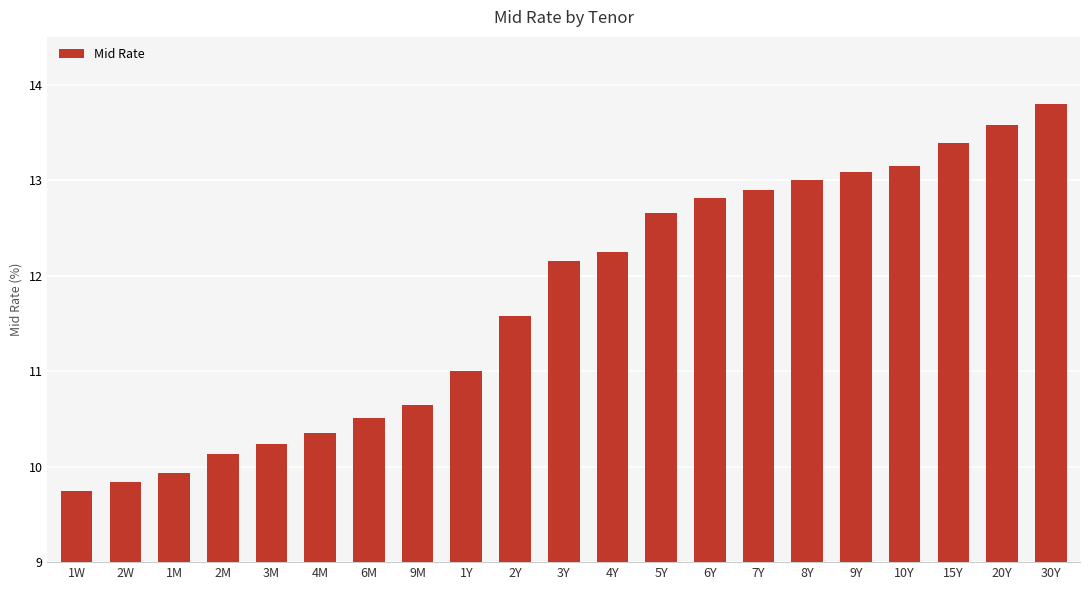

How many values exceed 12?

11